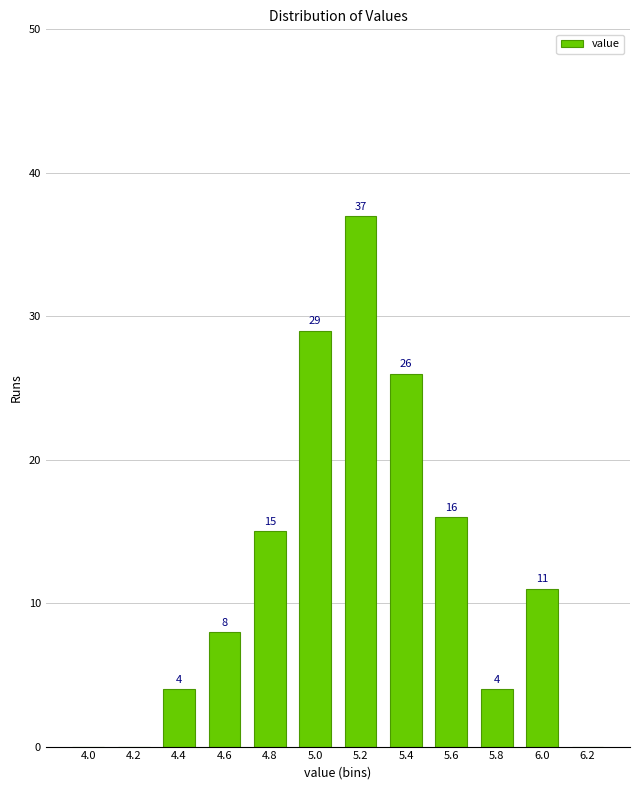

Reading left to right, what are all the values shown in this chart?

4.0=0	4.2=0	4.4=4	4.6=8	4.8=15	5.0=29	5.2=37	5.4=26	5.6=16	5.8=4	6.0=11	6.2=0